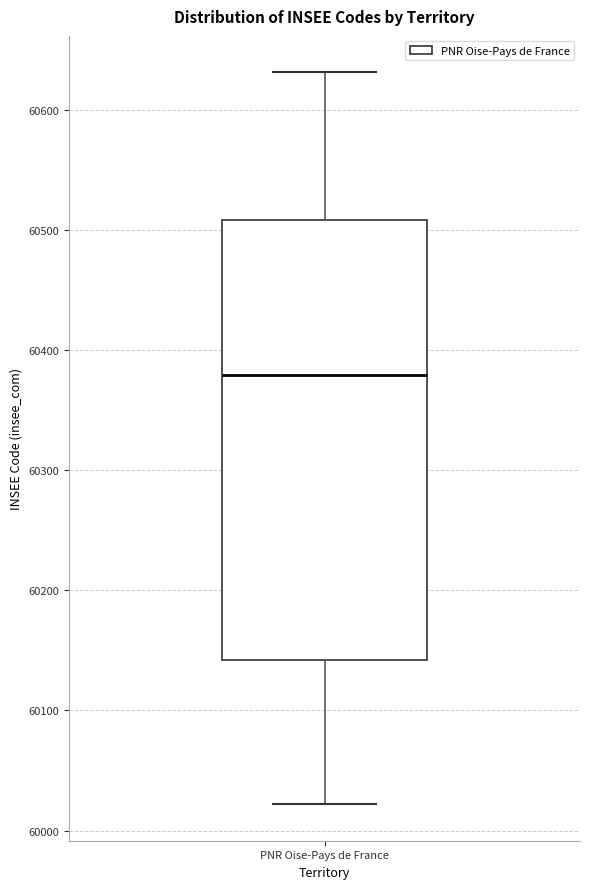

Where does the upper whisker of the box for PNR Oise-Pays de France end on the y-axis? The values are not printed on the chart, so give them approximately, as read against the axis.

60630